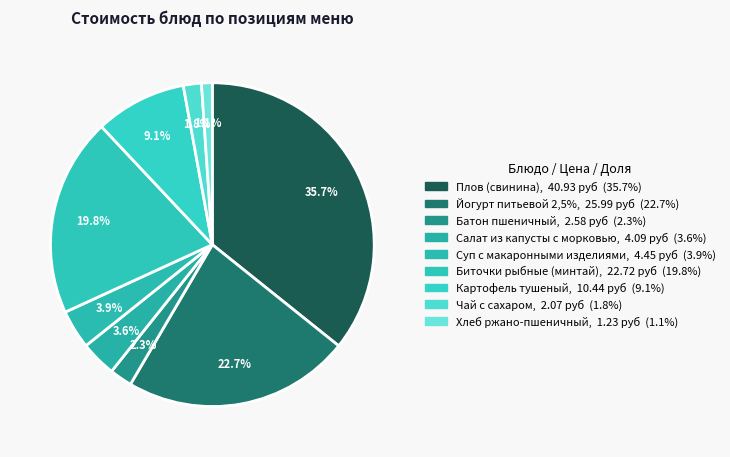

How much of the chart is everything except Плов (свинина)?

64.3%